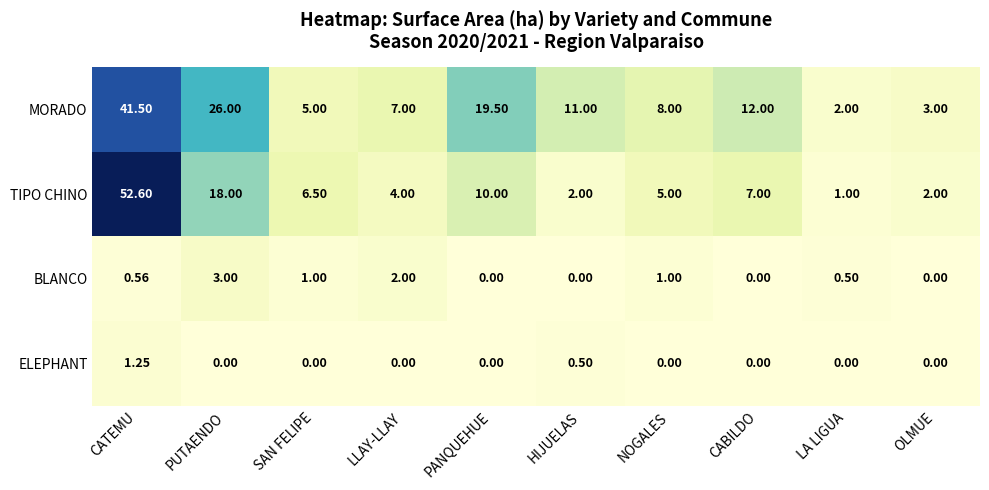

What is the spread (max minus min) of values at OLMUE?

3.0